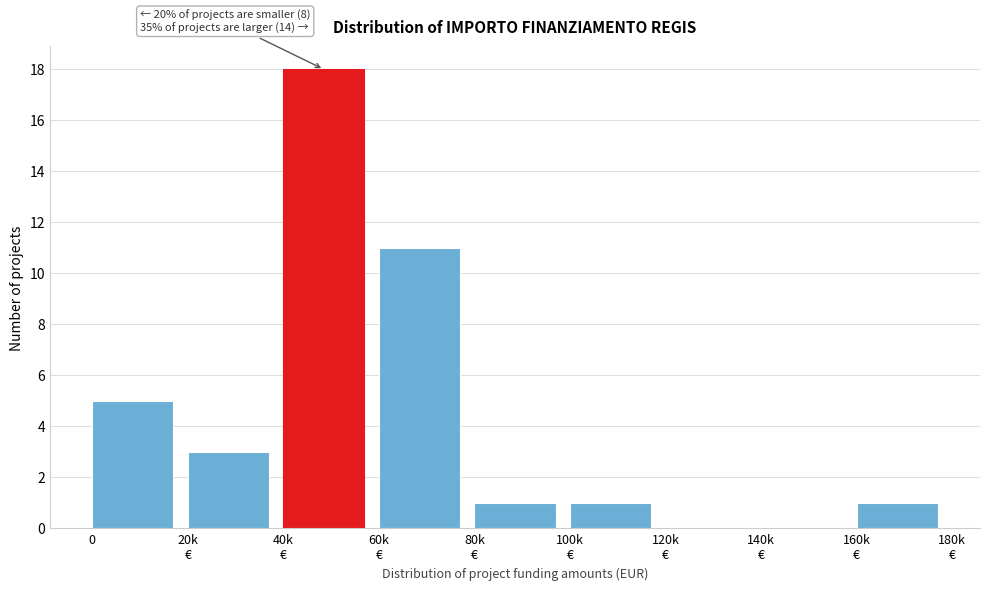

What is the sum of all values?

40